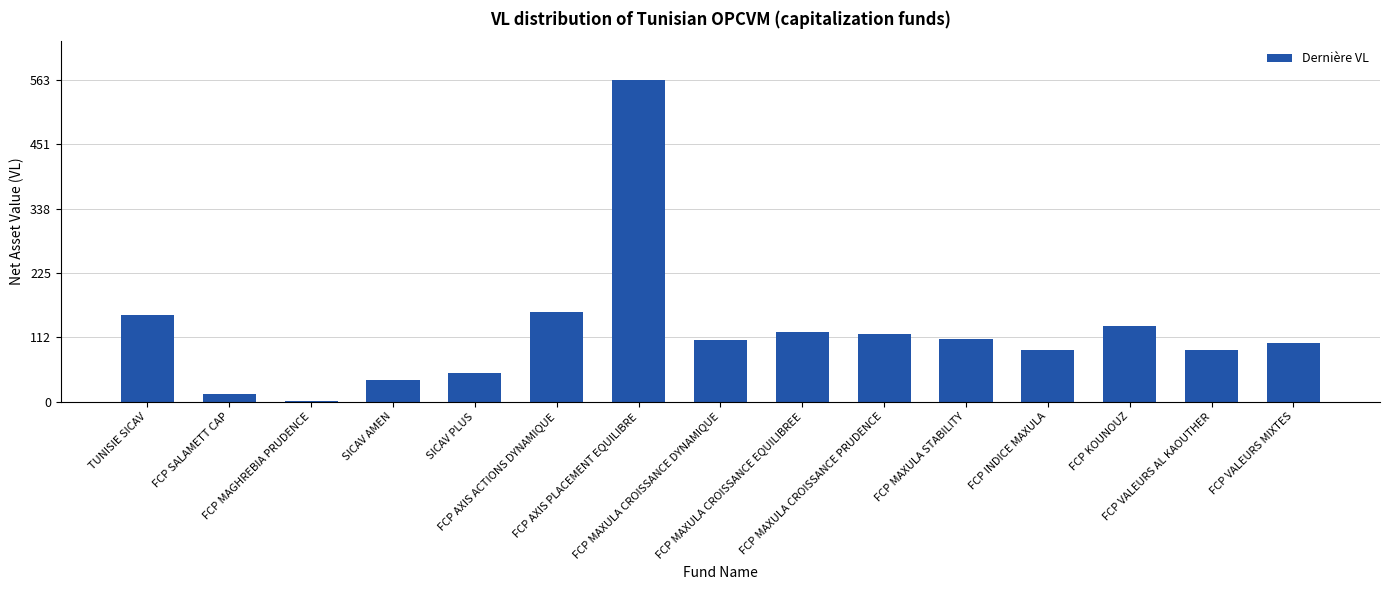

What is the greatest value displayed?

563.9